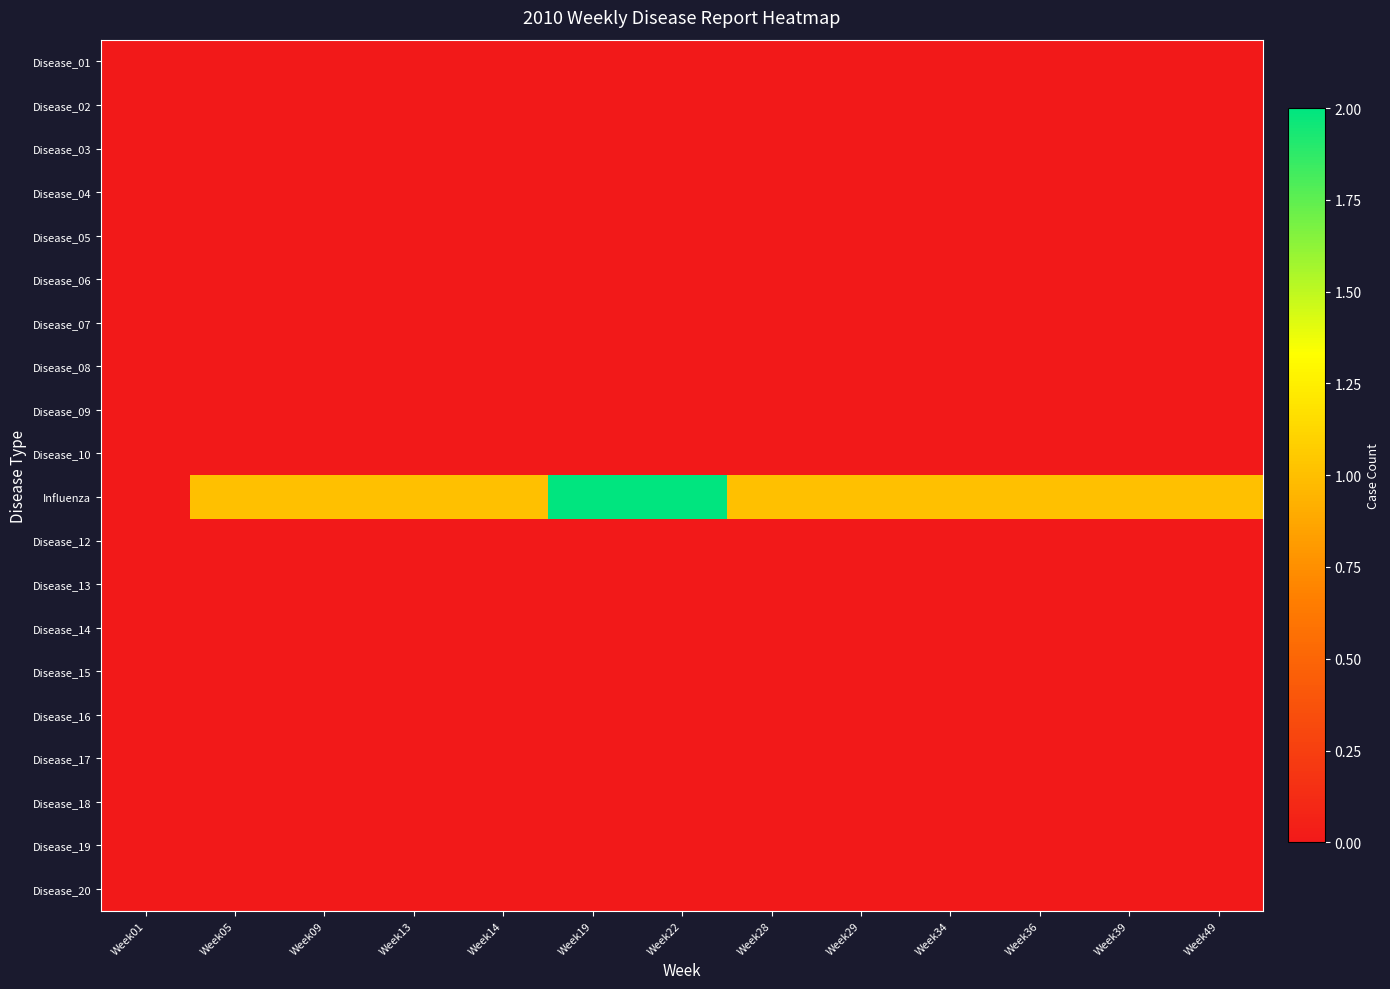

Which label corresponds to the smallest value in the chart?

Week01